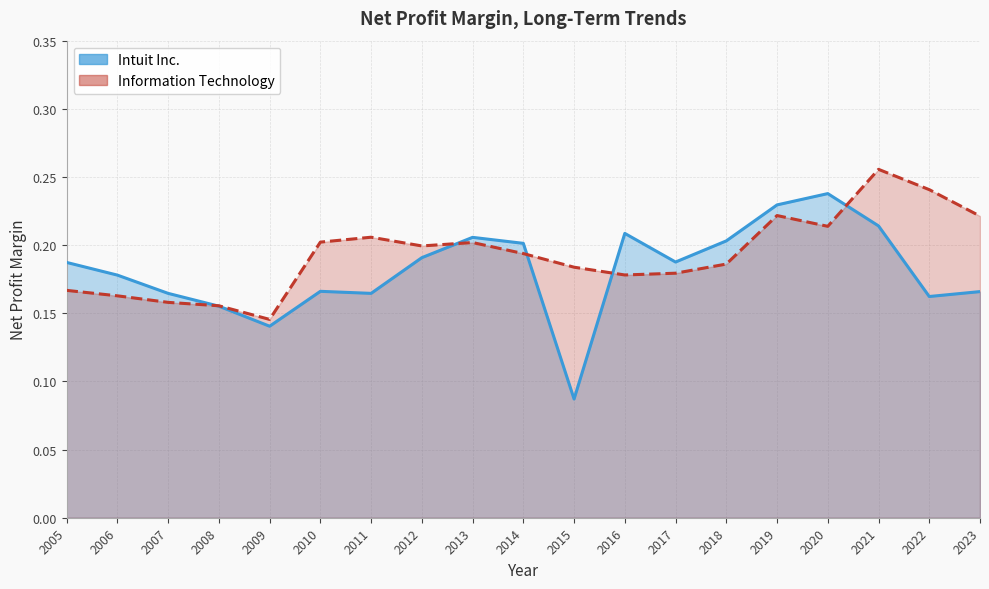

What is the difference between the maximum and minimum values in the Information Technology series?

0.1